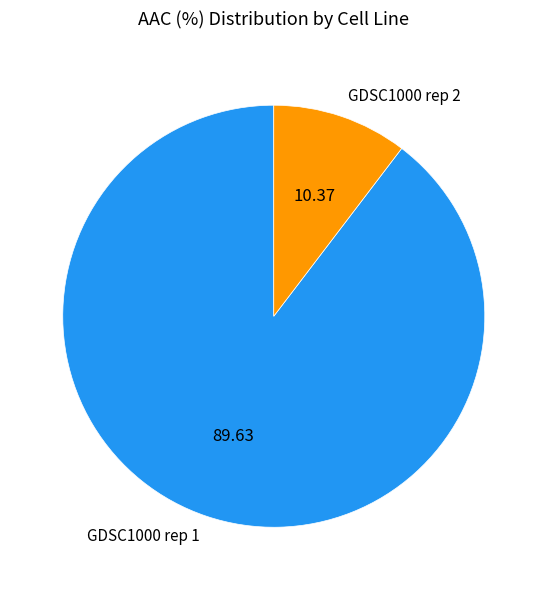

Do GDSC1000 rep 2 and GDSC1000 rep 1 together represent more than half of the pie?

Yes